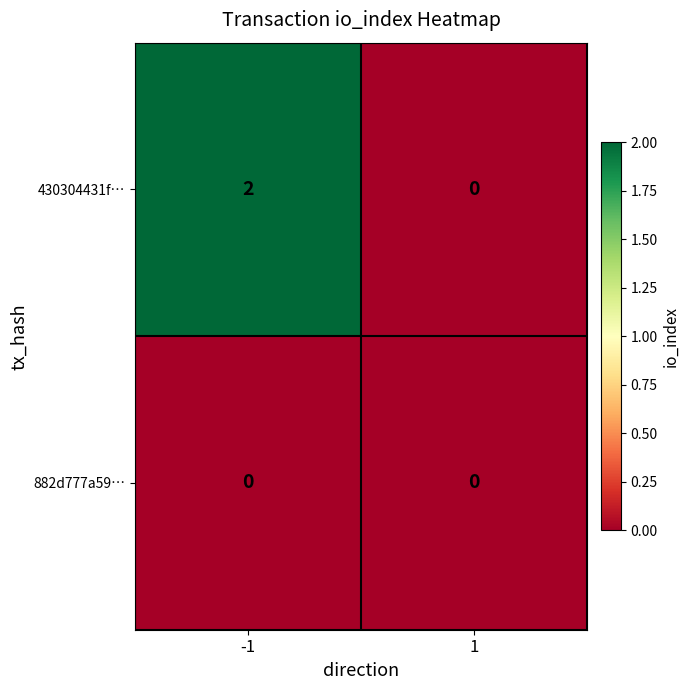

What is the maximum value shown in the chart?

2